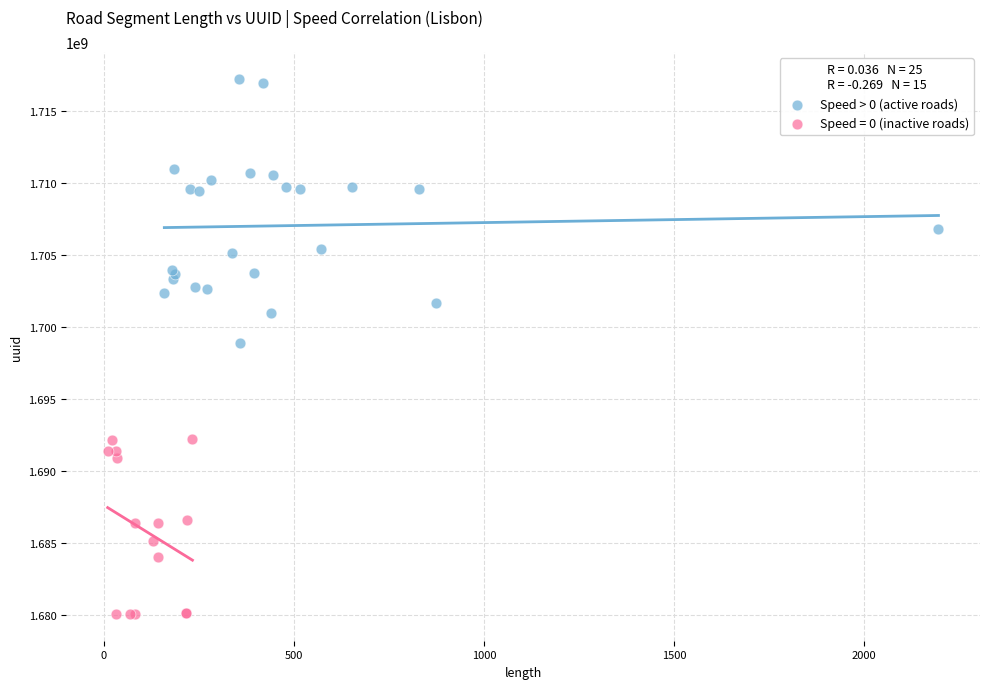

Which series reaches the minimum Y coordinate?

Speed = 0 (inactive roads)